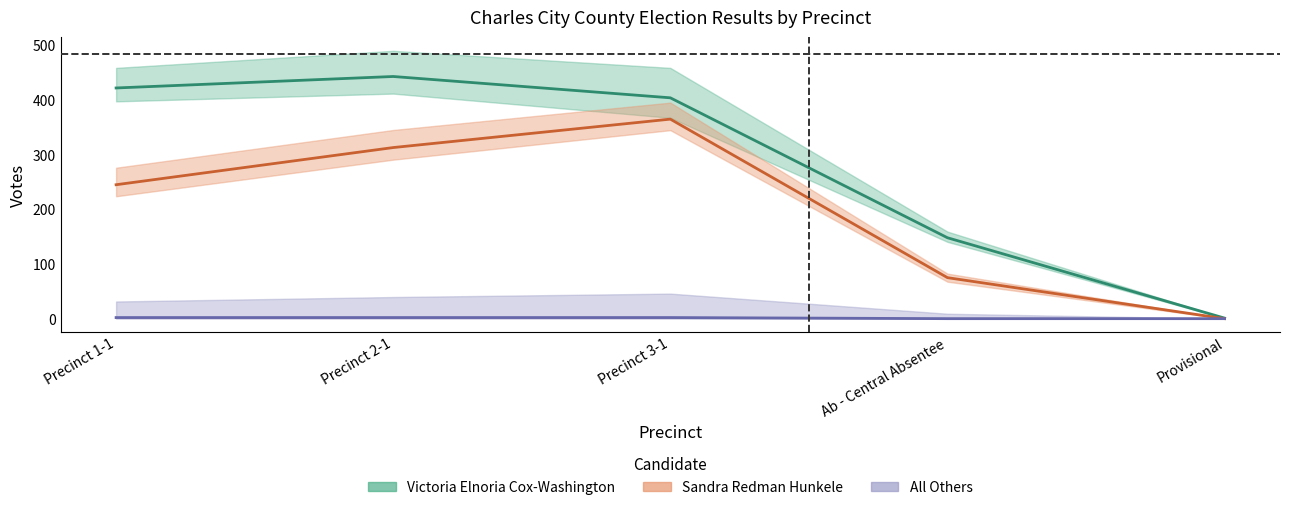

Is it true that Sandra Redman Hunkele equals 313 at Precinct 2-1?

True